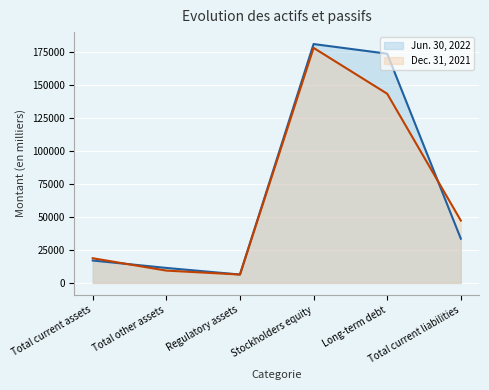

Which has a higher value, Total other assets or Stockholders equity?

Stockholders equity